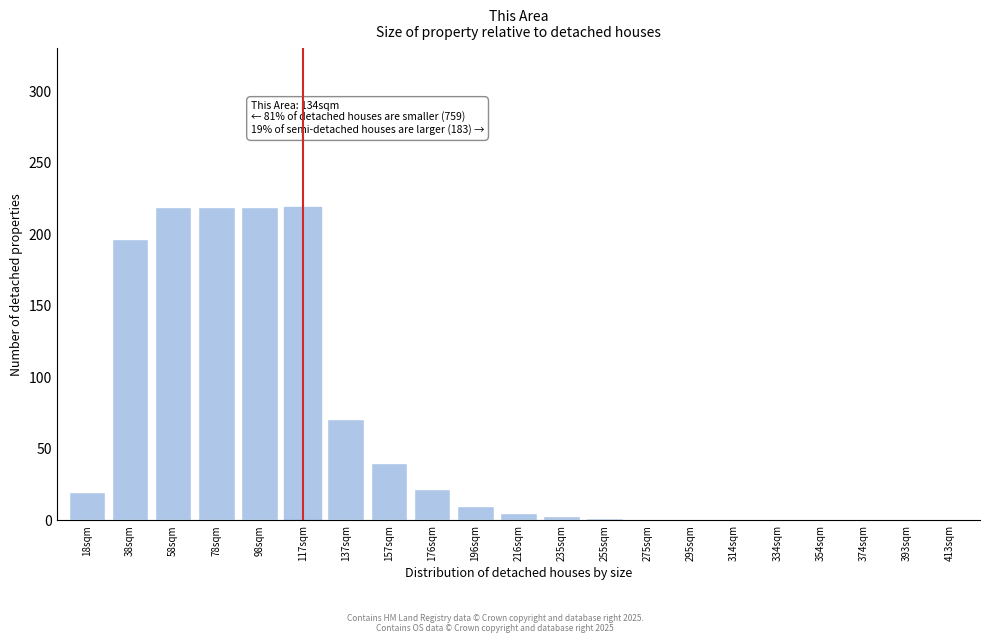

What is the maximum value shown in the chart?

219